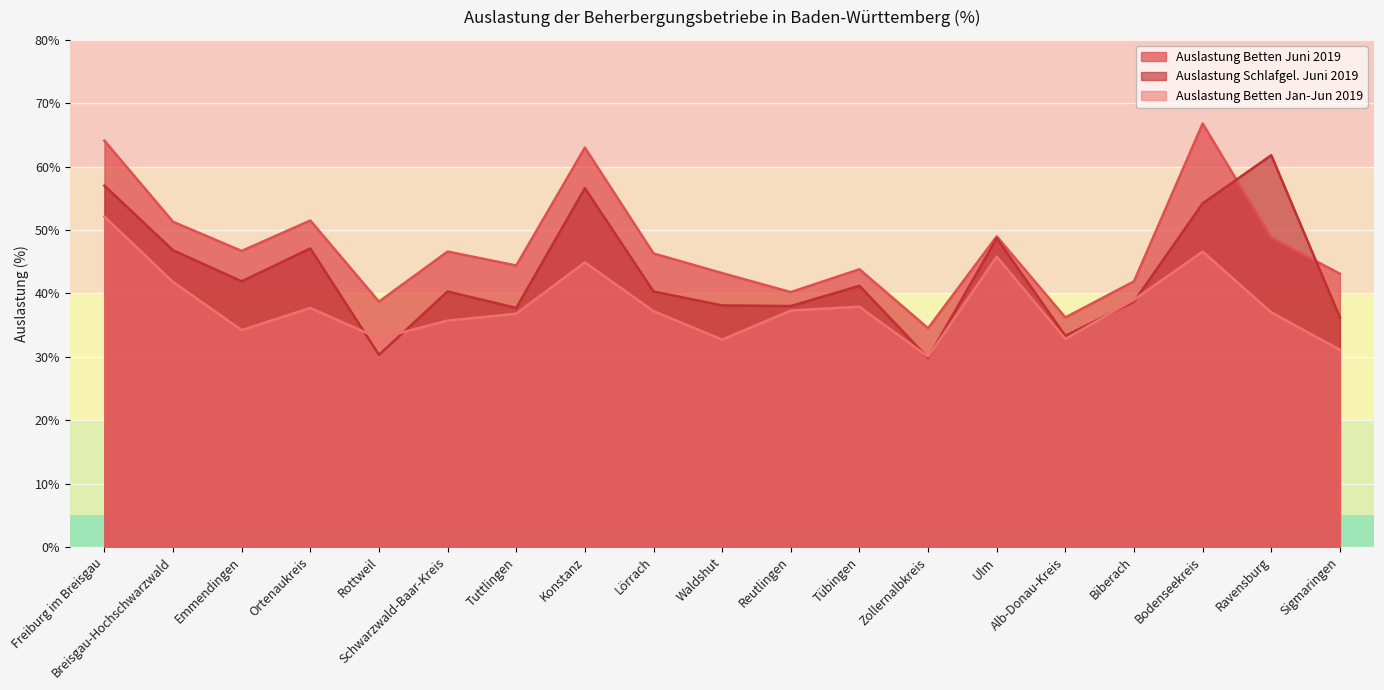

Which series changed the most between Rottweil and Alb-Donau-Kreis?

Auslastung Schlafgel. Juni 2019